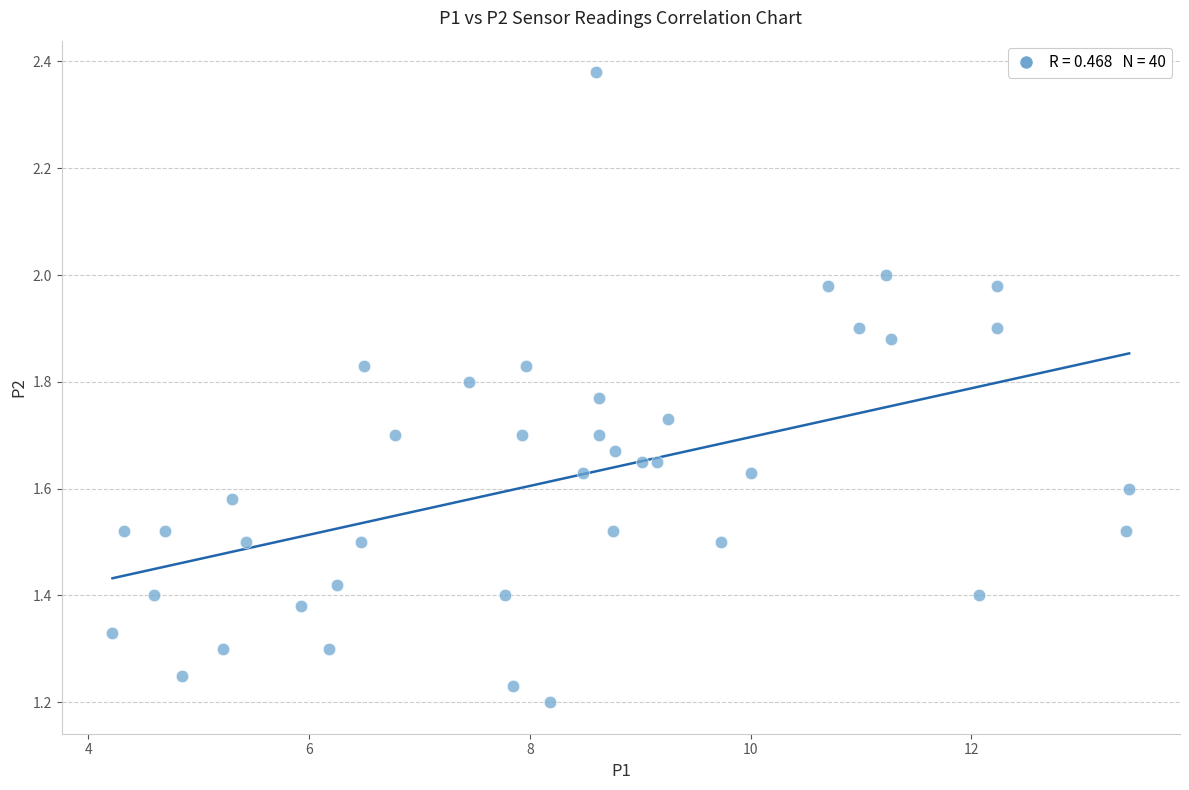

How many data points are displayed?

40